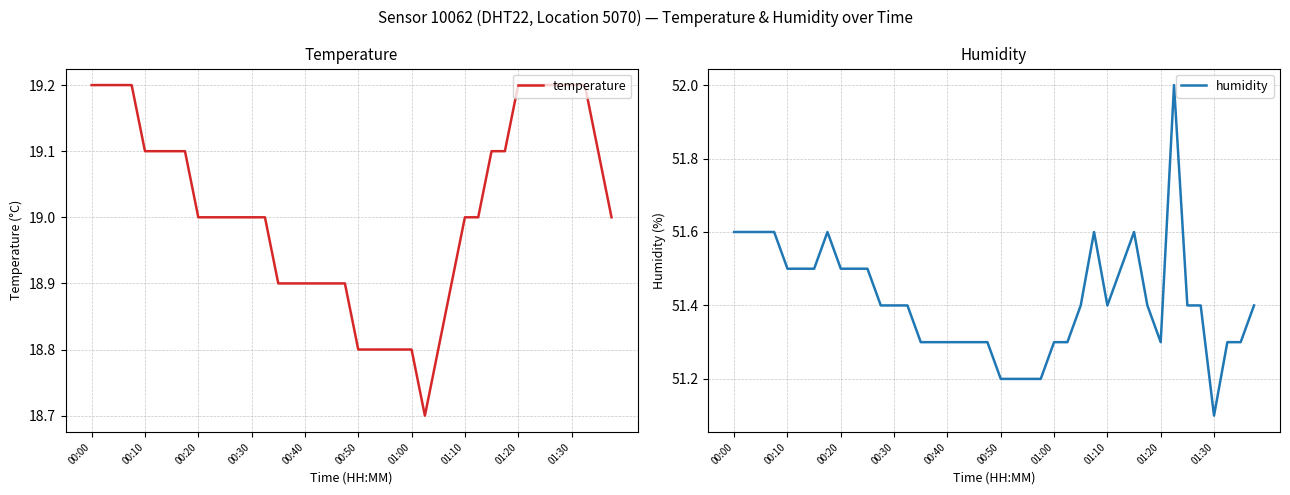

What is the maximum value for temperature?

19.2